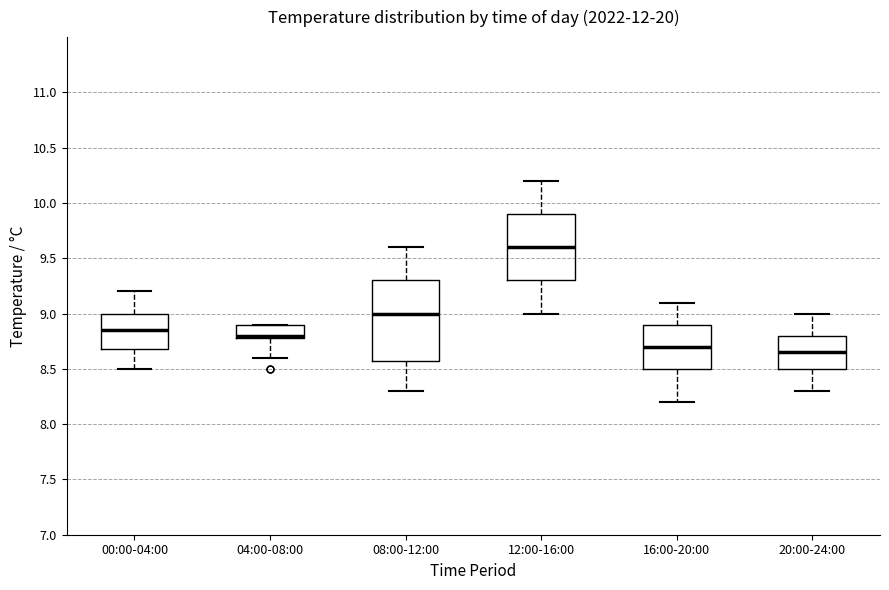

Reading left to right, transcribe this box plot: for each box, give where its median line is, the range the box spans, and where its two whiskers end, as read against the y-axis. The values are not printed on the chart, so give them approximately, as read against the axis.

00:00-04:00: median 8.85, box 8.70 to 9.00, whiskers 8.50 to 9.20
04:00-08:00: median 8.80 (just above the box's lower edge), box 8.80 to 8.90, whiskers 8.60 to 8.90
08:00-12:00: median 9.00, box 8.60 to 9.30, whiskers 8.30 to 9.60
12:00-16:00: median 9.60, box 9.30 to 9.90, whiskers 9.00 to 10.20
16:00-20:00: median 8.70, box 8.50 to 8.90, whiskers 8.20 to 9.10
20:00-24:00: median 8.65, box 8.50 to 8.80, whiskers 8.30 to 9.00